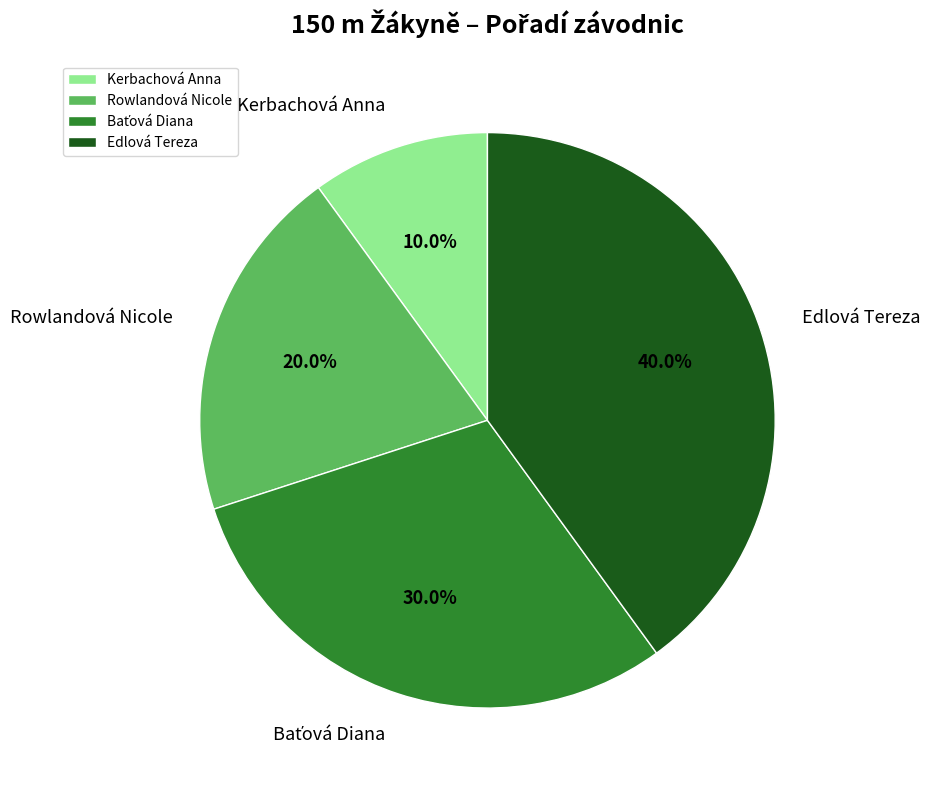

The Kerbachová Anna slice represents 17% of the pie. True or false?

False